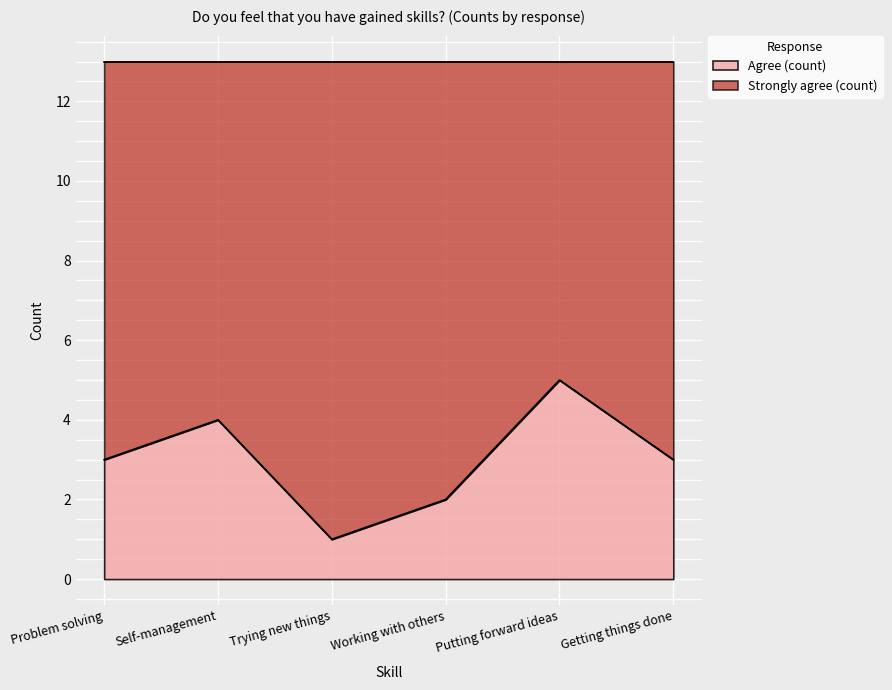

List the labels in order of value, smallest first.

Trying new things, Working with others, Problem solving, Getting things done, Self-management, Putting forward ideas